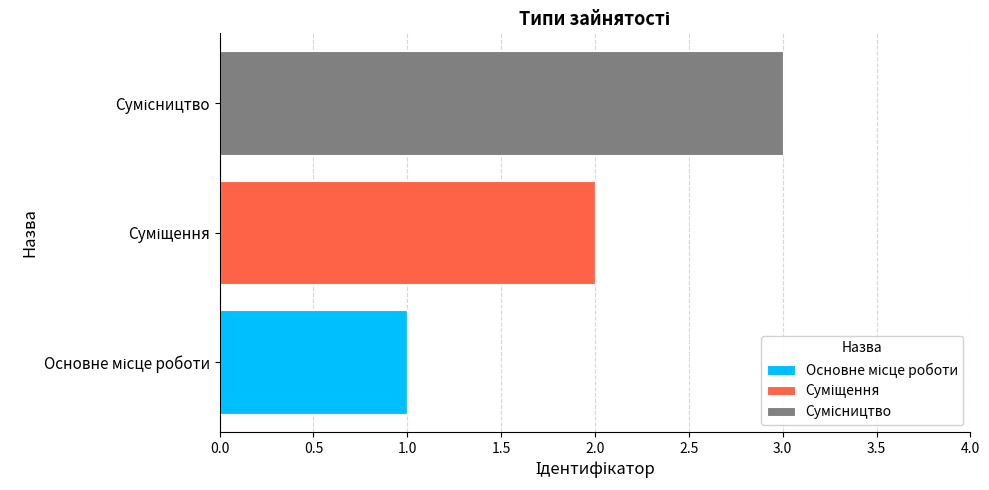

What is the sum of all Суміщення values?

2